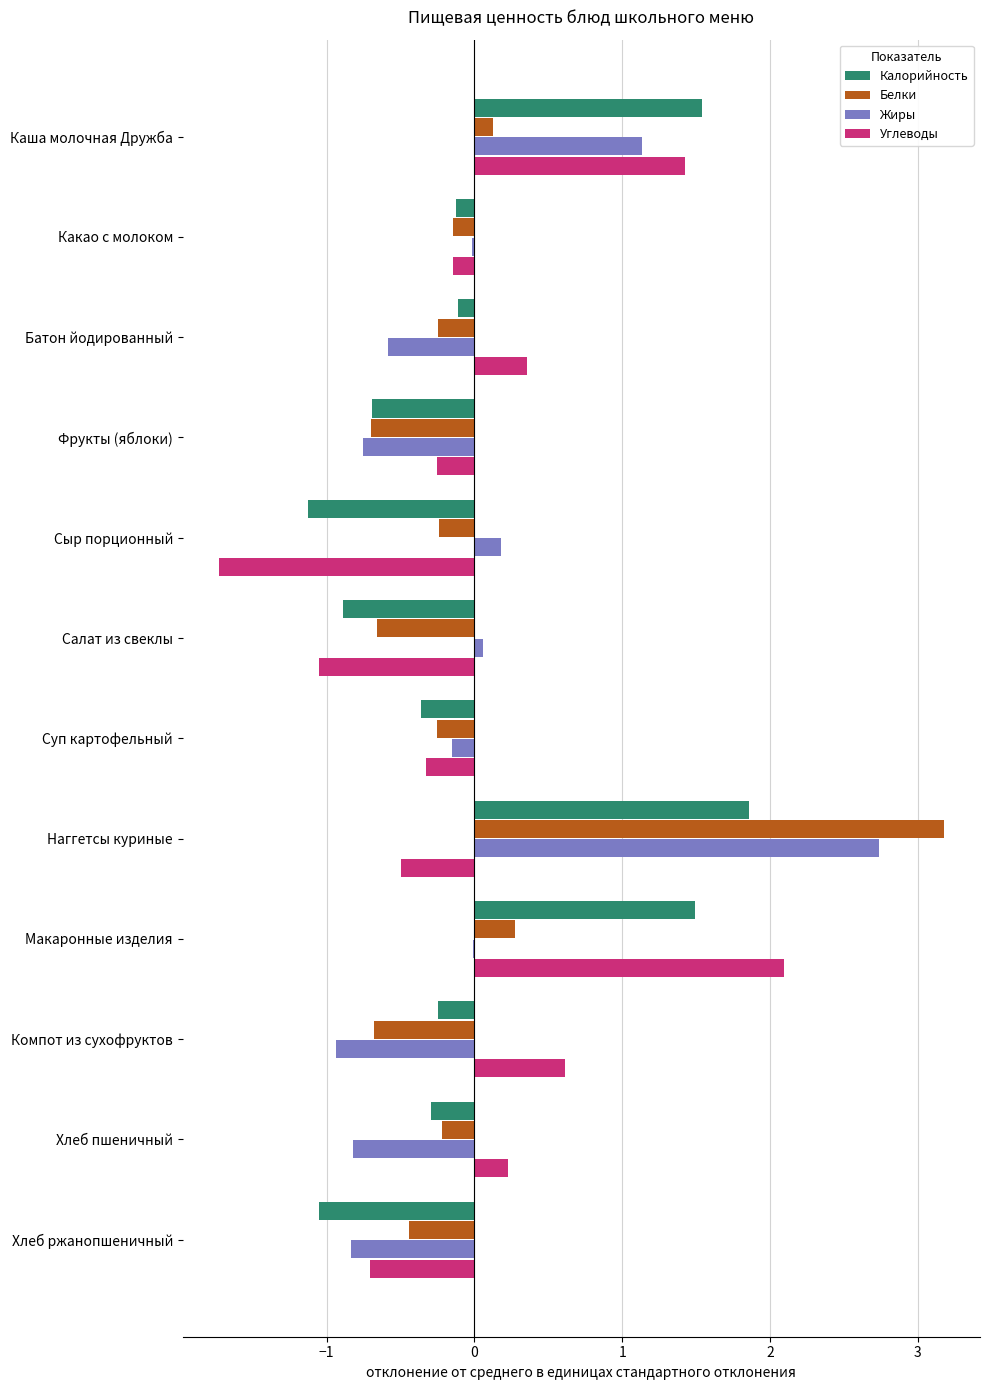

Is the value of Углеводы at Хлеб пшеничный greater than the value of Жиры at Компот из сухофруктов?

Yes